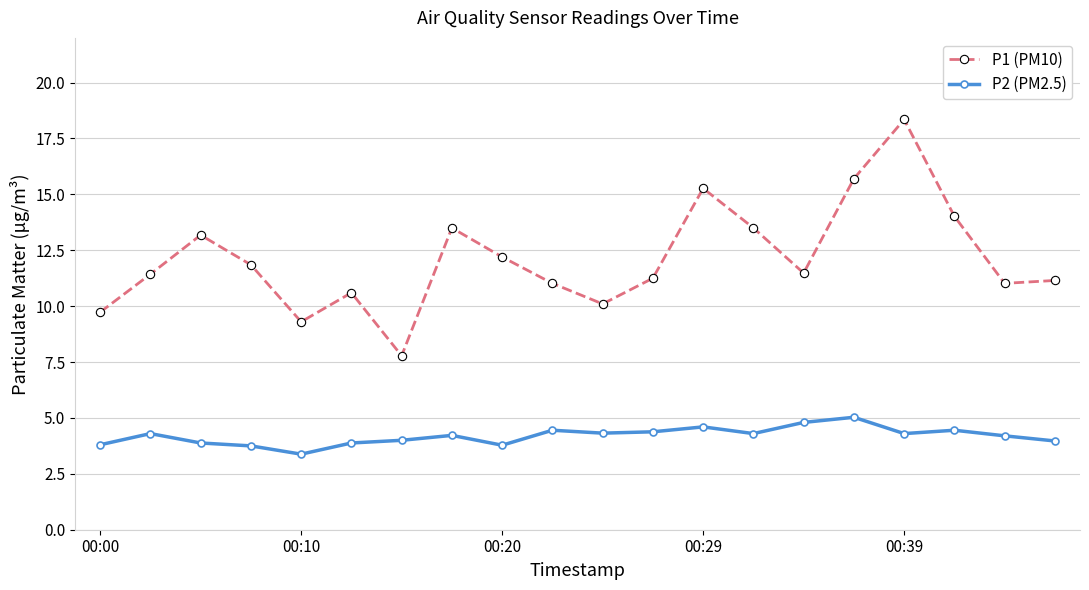

True or false: P2 (PM2.5) and P1 (PM10) cross at least once.

False